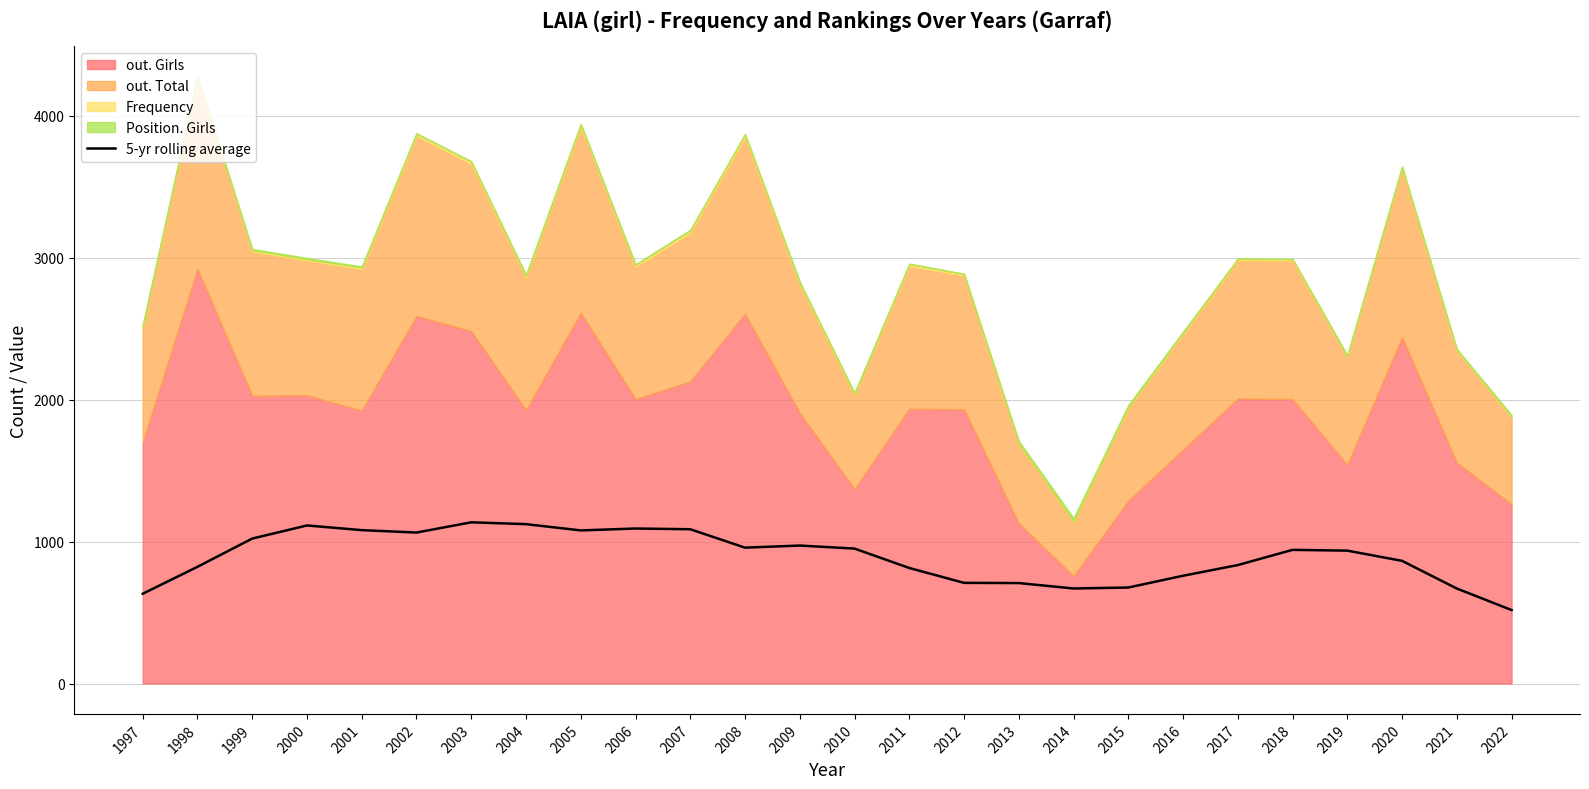

The chart shows a value of 551.2 at 2010. True or false?

False